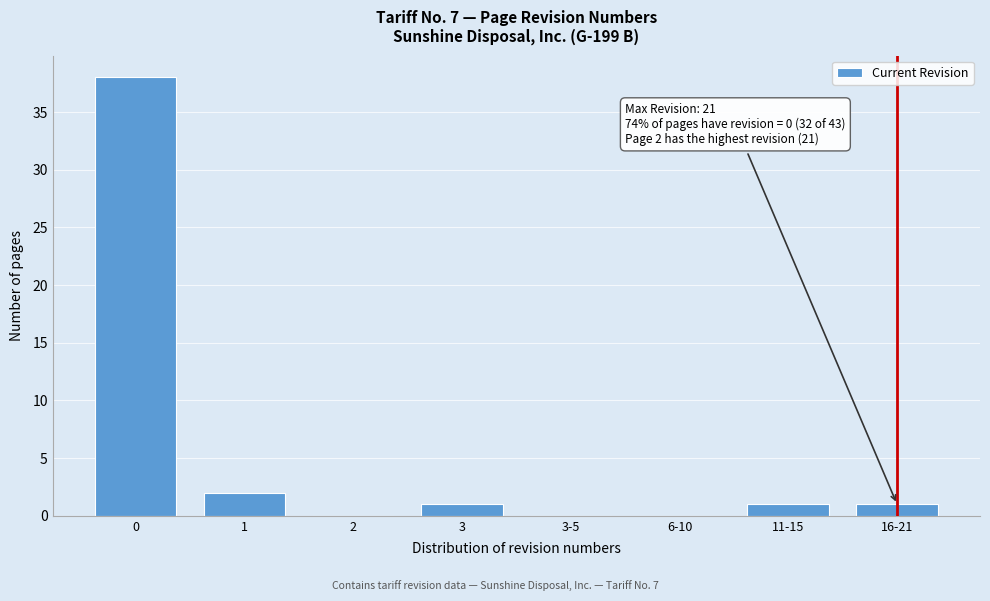

Reading left to right, transcribe all the data shown in this chart.

0=38	1=2	2=0	3=1	3-5=0	6-10=0	11-15=1	16-21=1